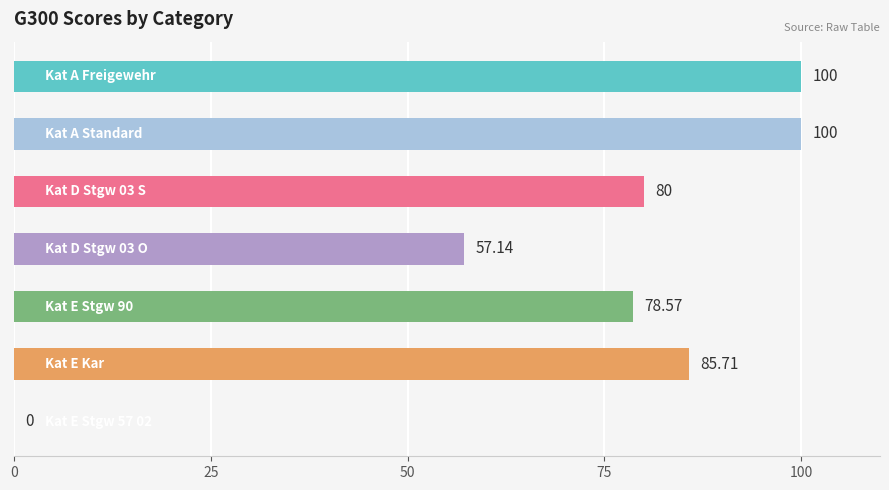

Are the bars horizontal?

Yes